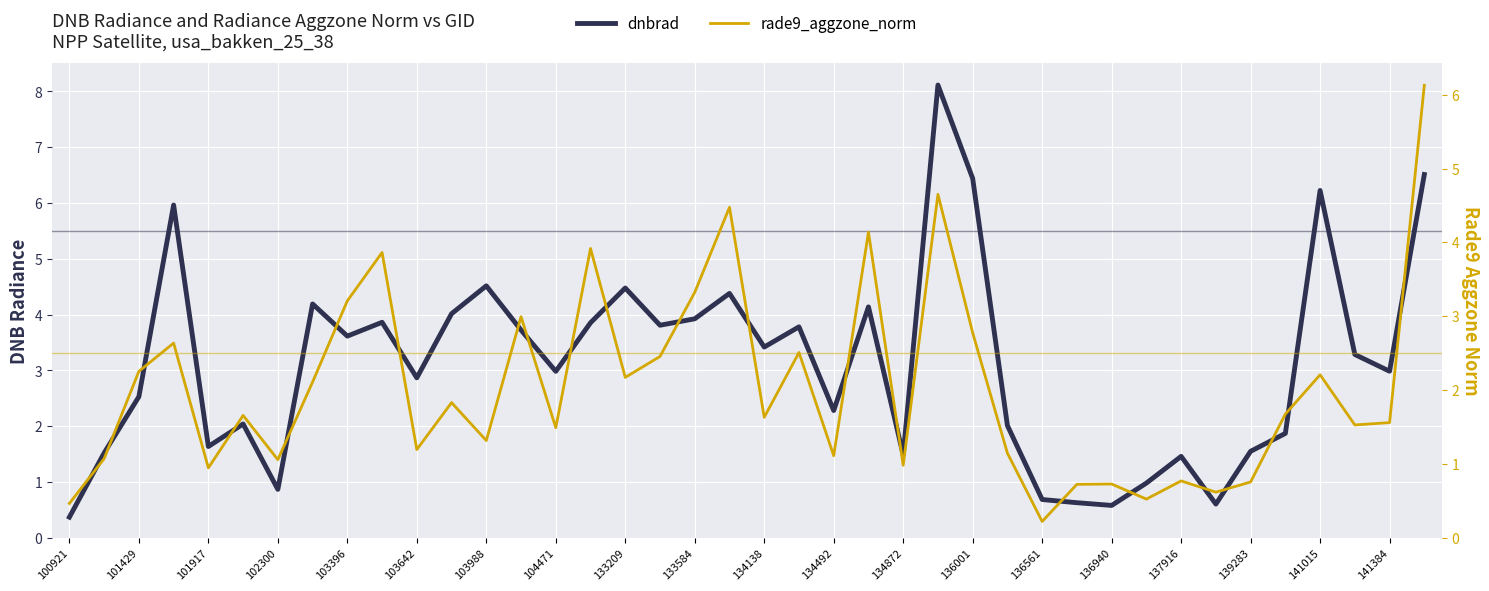

What is the difference between the highest and lowest values at 21?

1.3